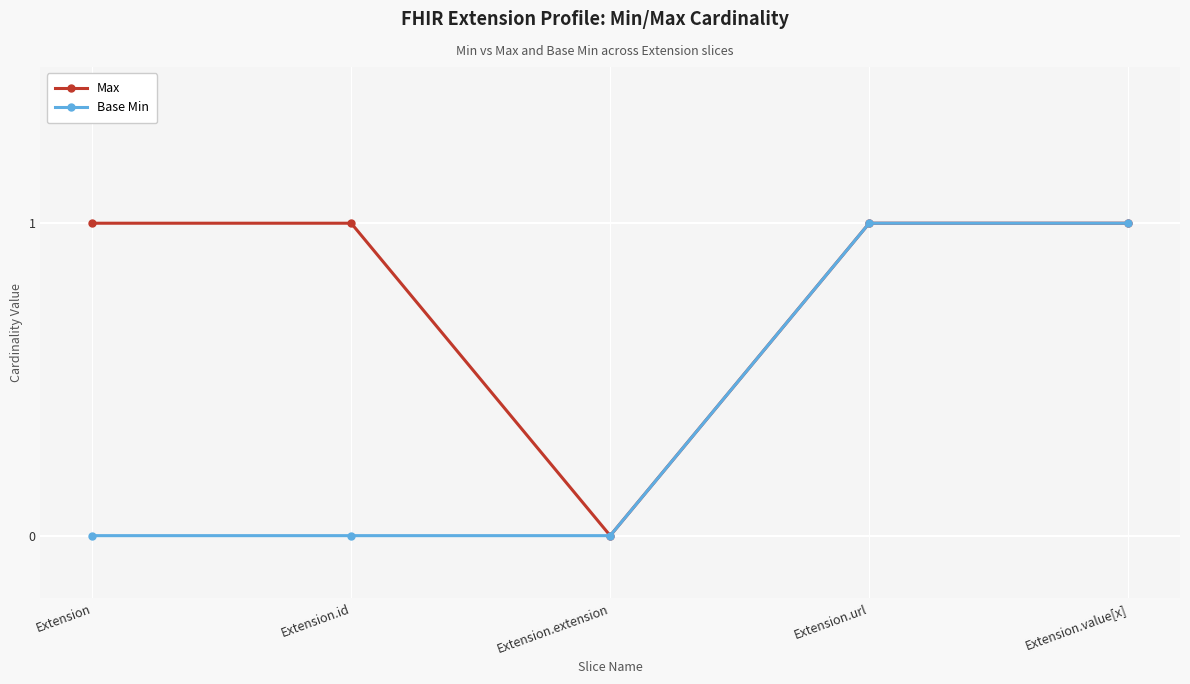

At which category does Max reach its first local valley?

Extension.extension